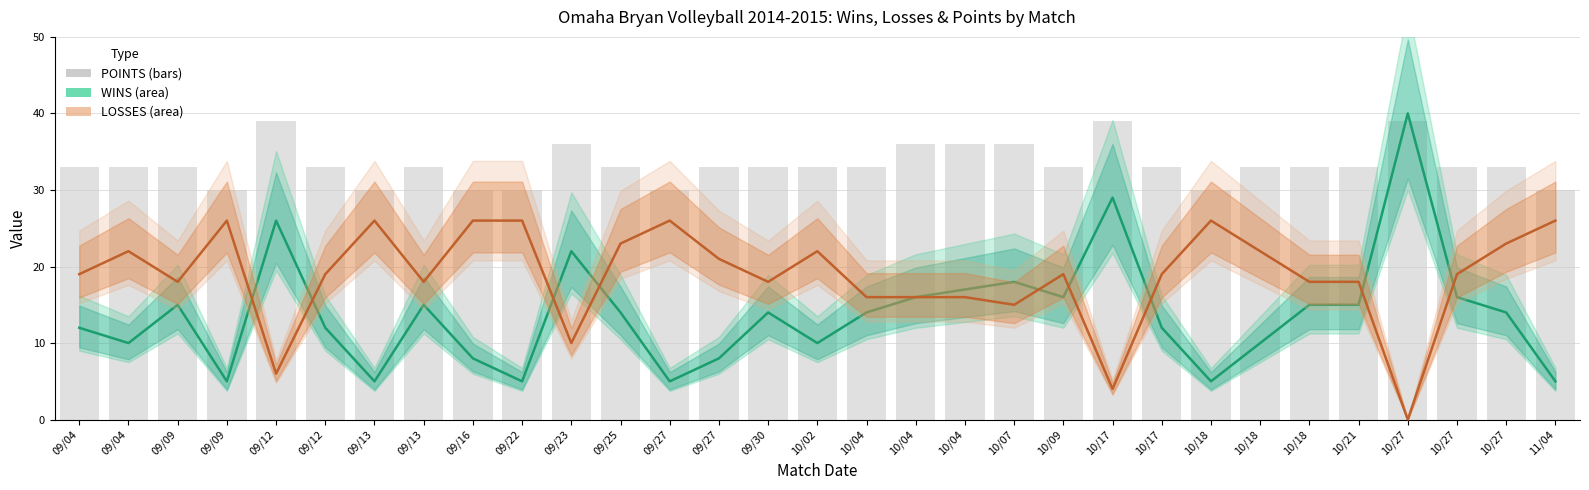

At which label does WINS first exceed 14?

09/09